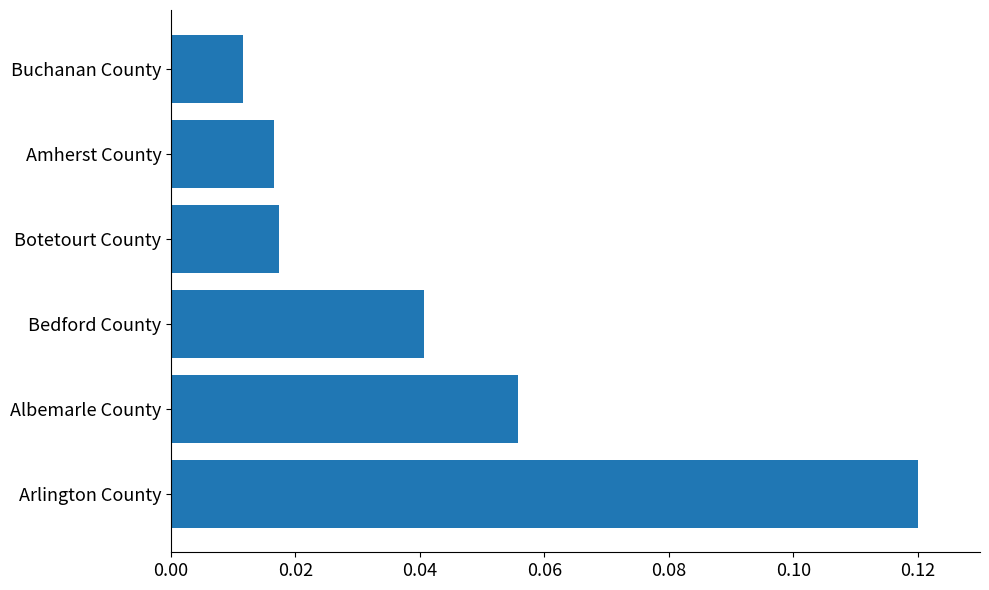

At which category does the chart reach its minimum across all series?

Buchanan County